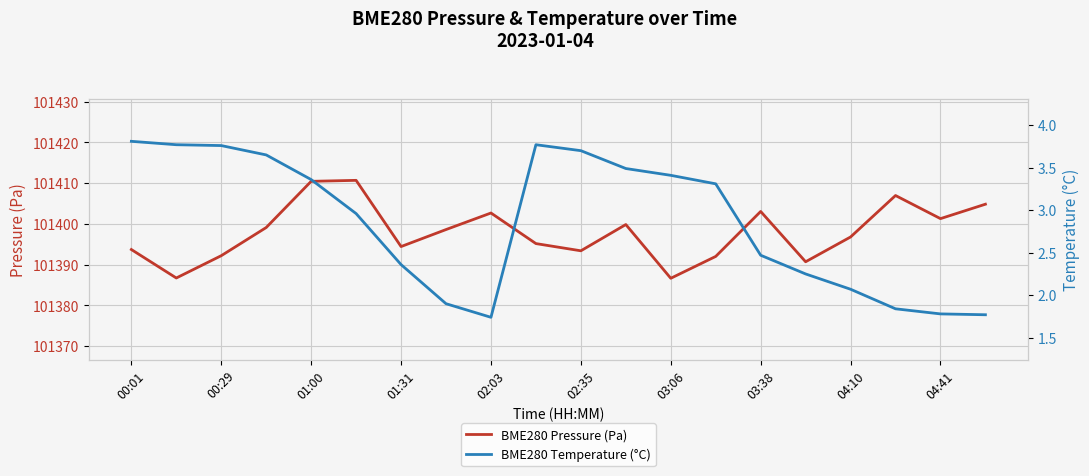

Rank the series by their average value, from lowest to highest.

BME280 Temperature (°C), BME280 Pressure (Pa)